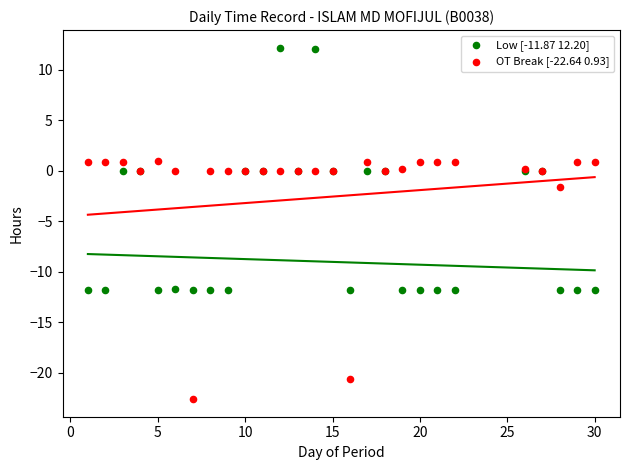

Which series contains the lowest Y value?

OT Break [-22.64 0.93]